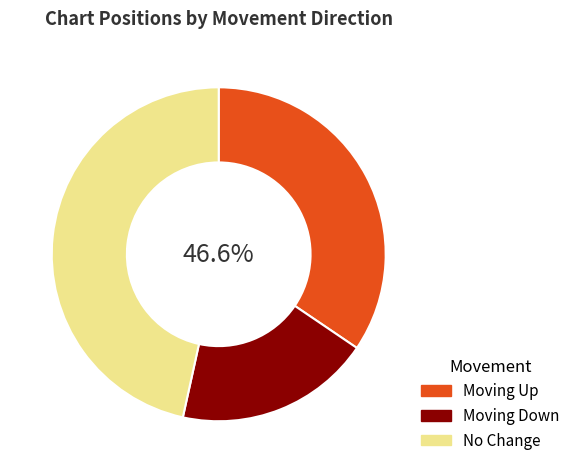

What percentage is the - slice, to the nearest percent?

47%